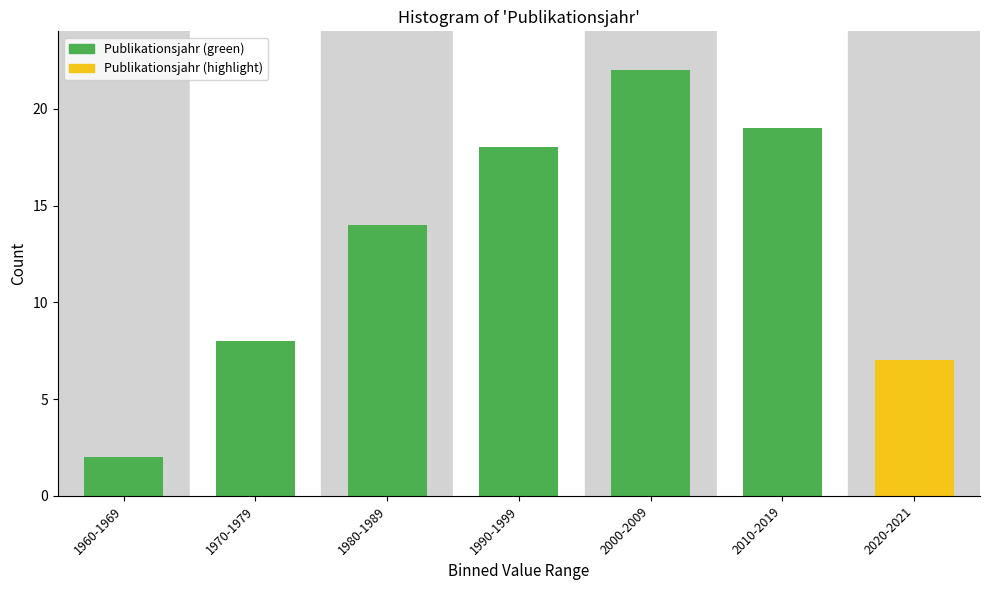

Reading left to right, what are all the values shown in this chart?

2	8	14	18	22	19	7